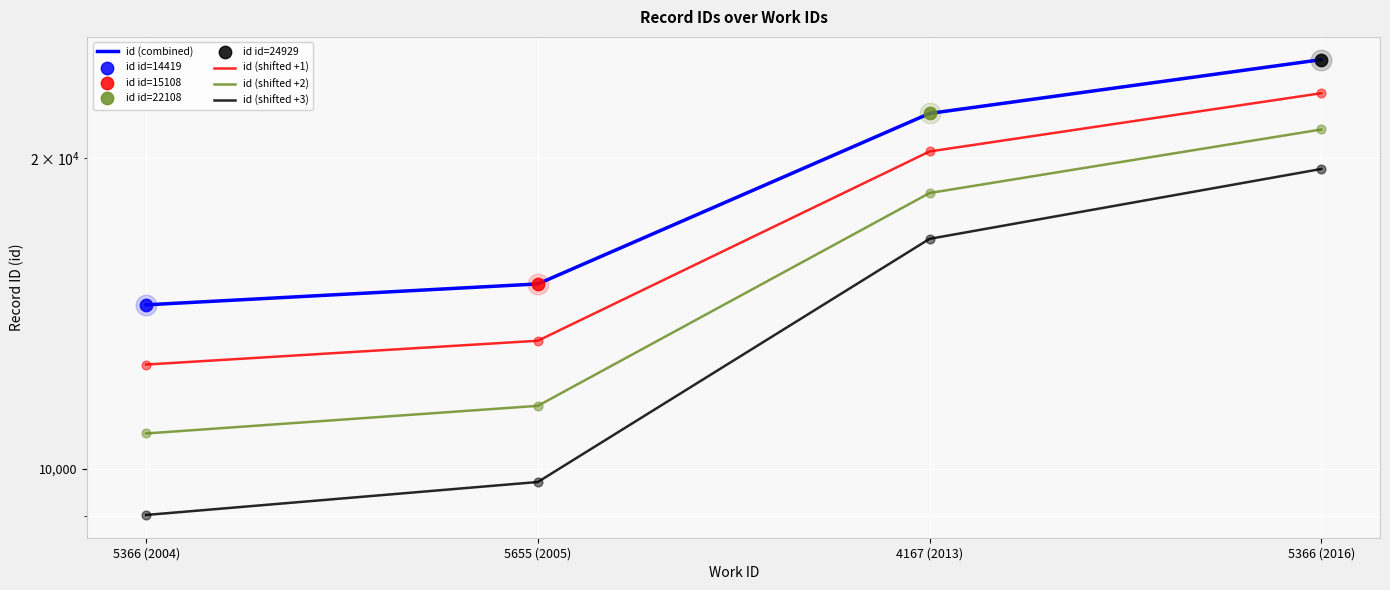

At which category is the sum across all series the highest?

5366 (2016)